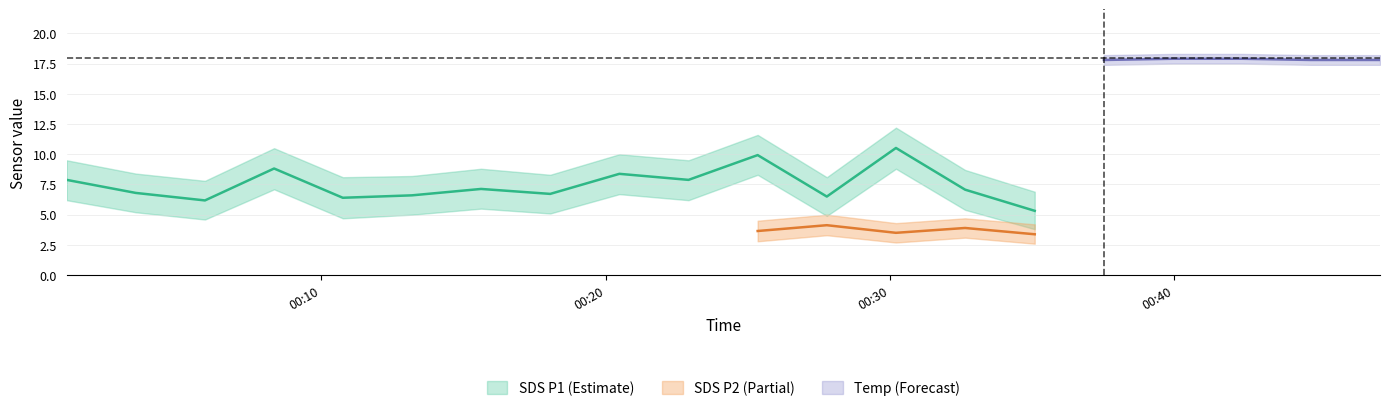

How many distinct data groups are displayed?

3